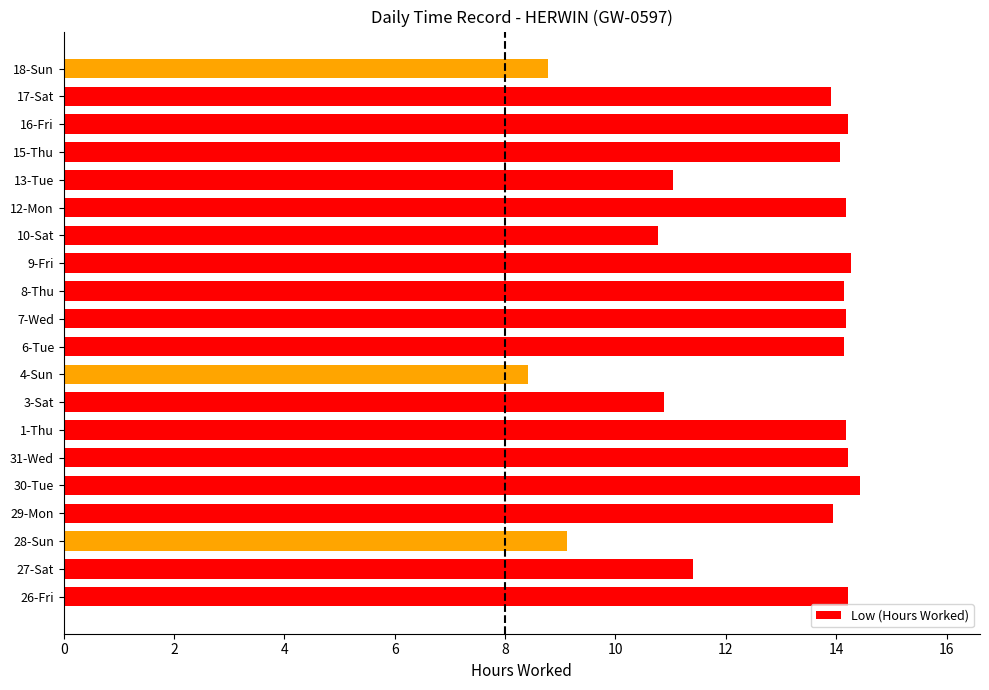

What is the sum of all values?

254.5